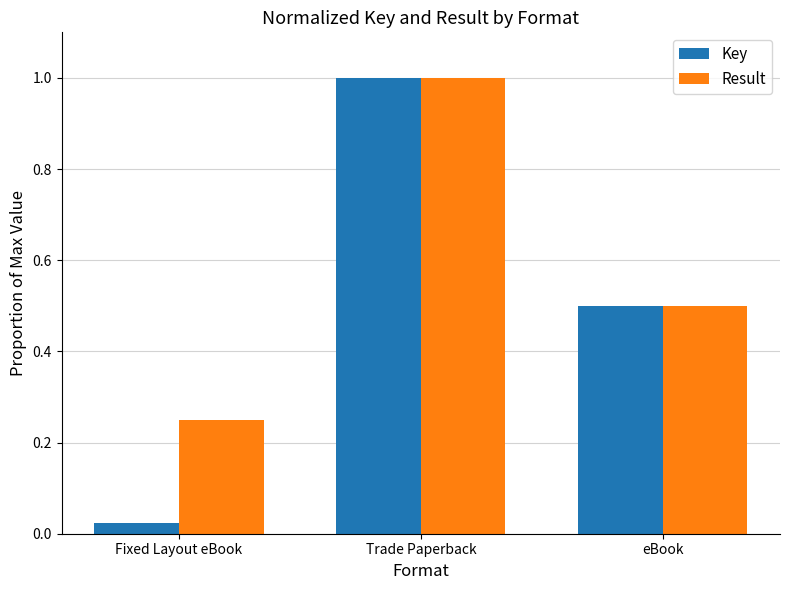

Which series has the largest total across all categories?

Result